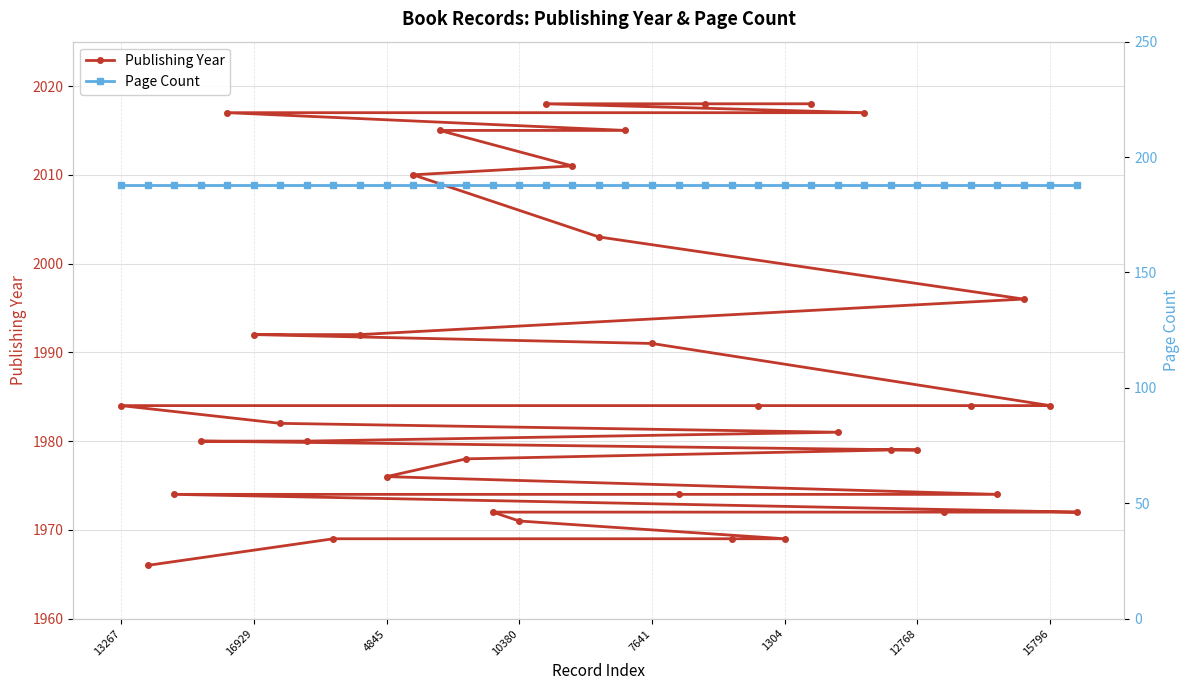

At which label is Page Count closest to 188?

13267